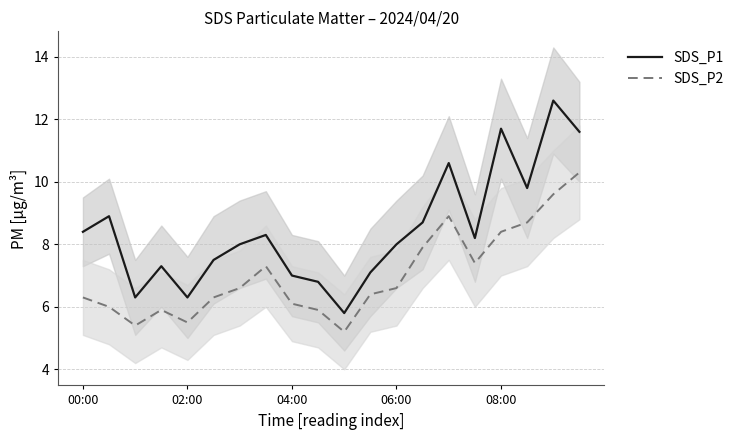

True or false: SDS_P1 and SDS_P2 cross at least once.

False